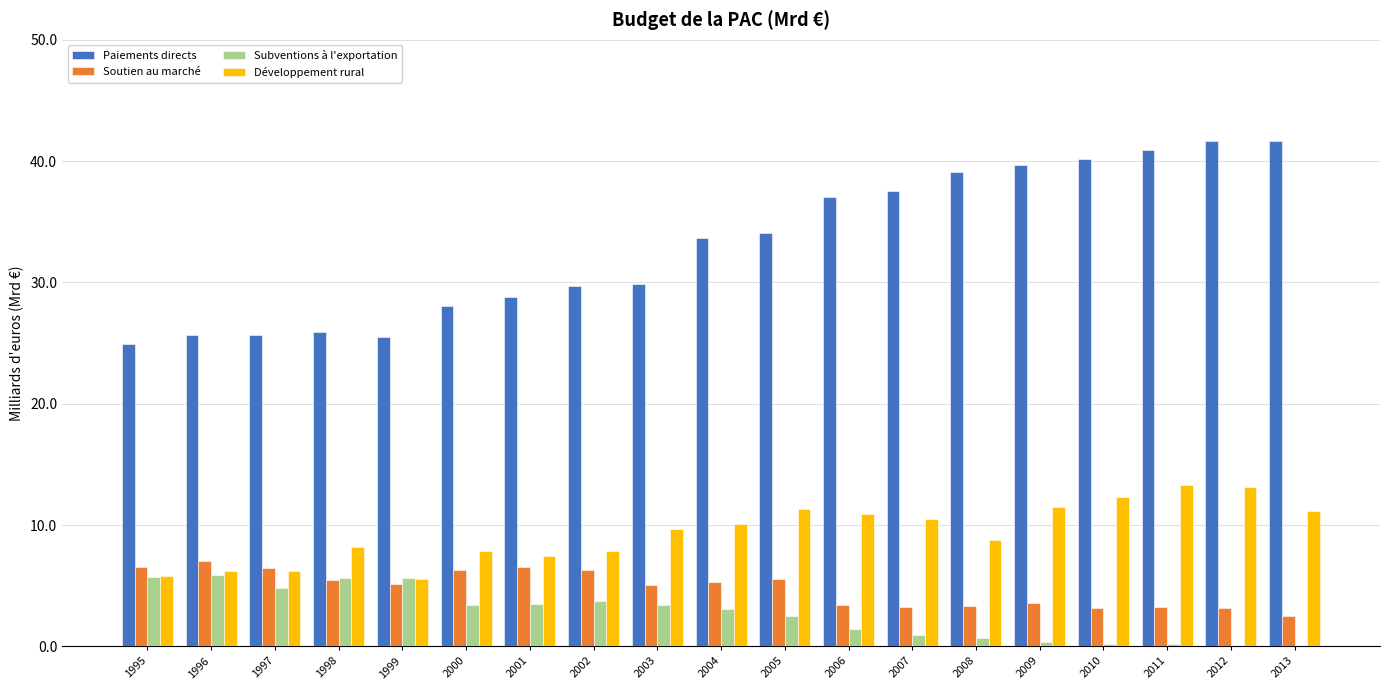

What are all the series names shown in the legend?

Paiements directs, Soutien au marché, Subventions à l'exportation, Développement rural